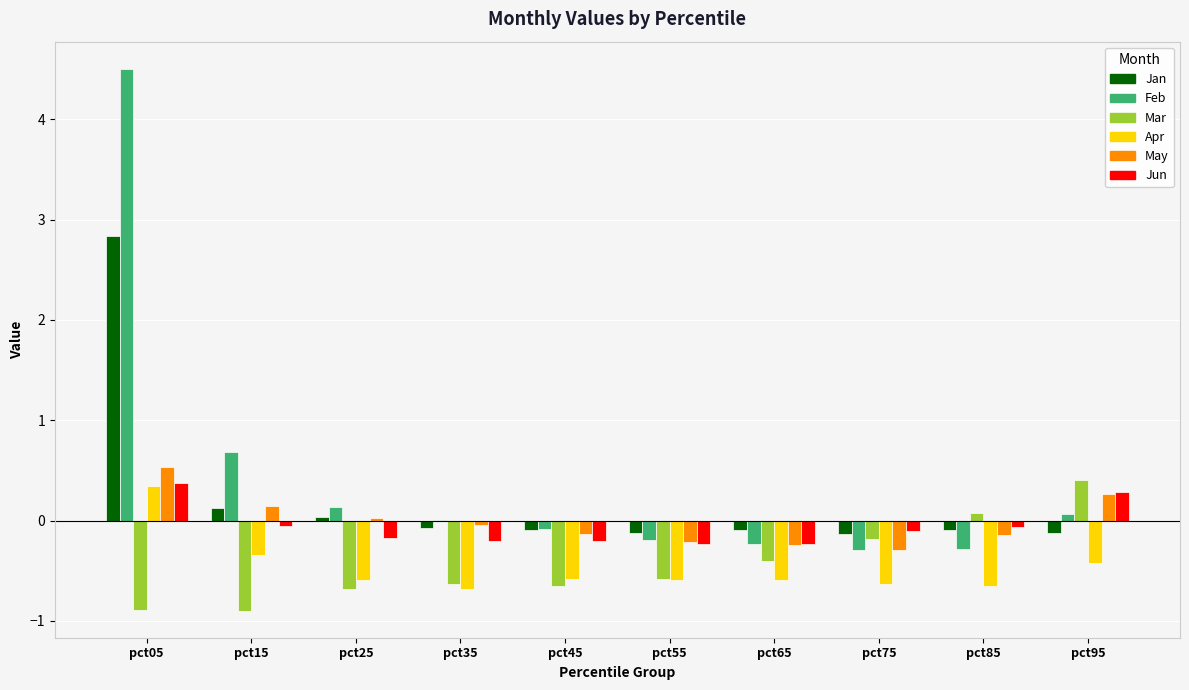

What is the sum of all Feb values?

4.3